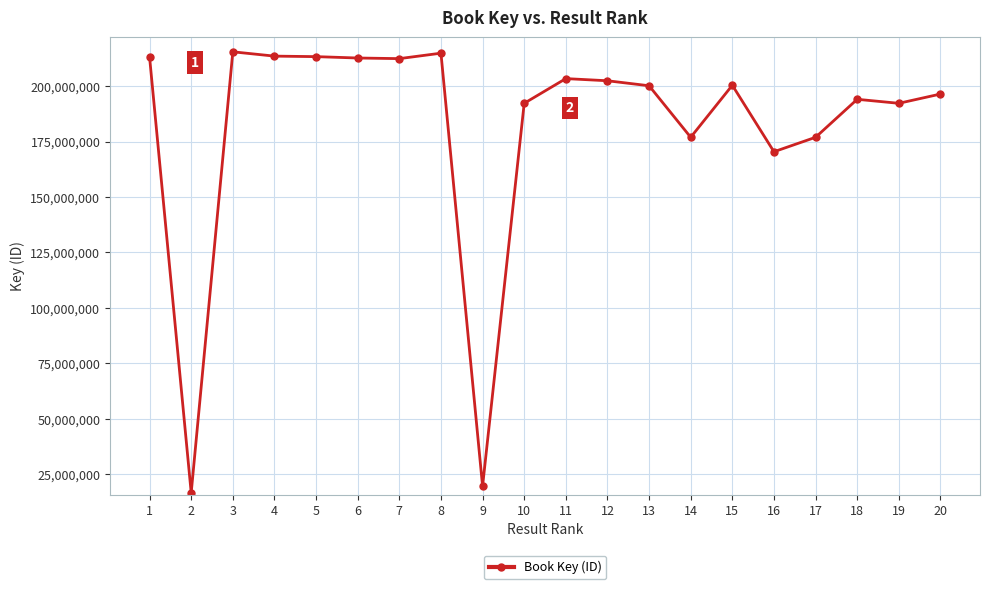

The value at 5 is 213297016. True or false?

True